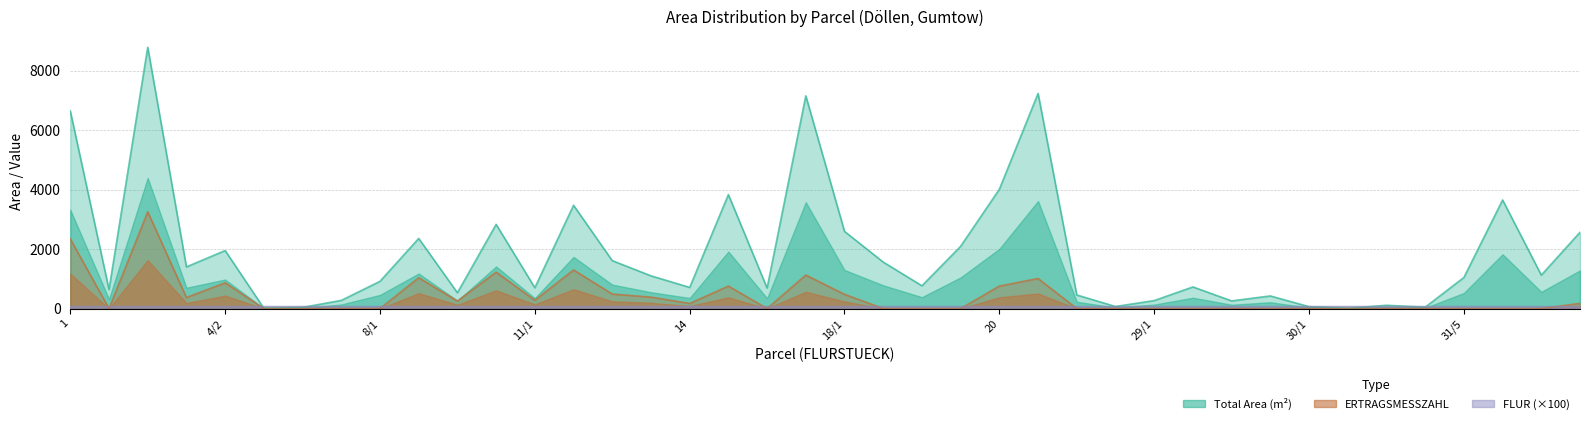

True or false: ERTRAGSMESSZAHL and Total Area (m2) cross at least once.

False